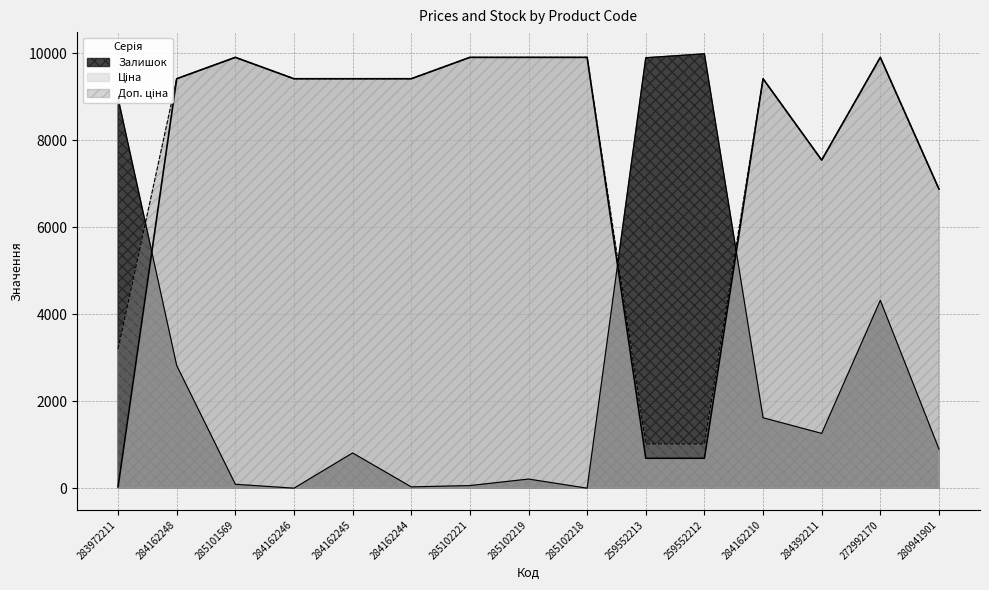

Which series has the largest total across all categories?

Доп. ціна